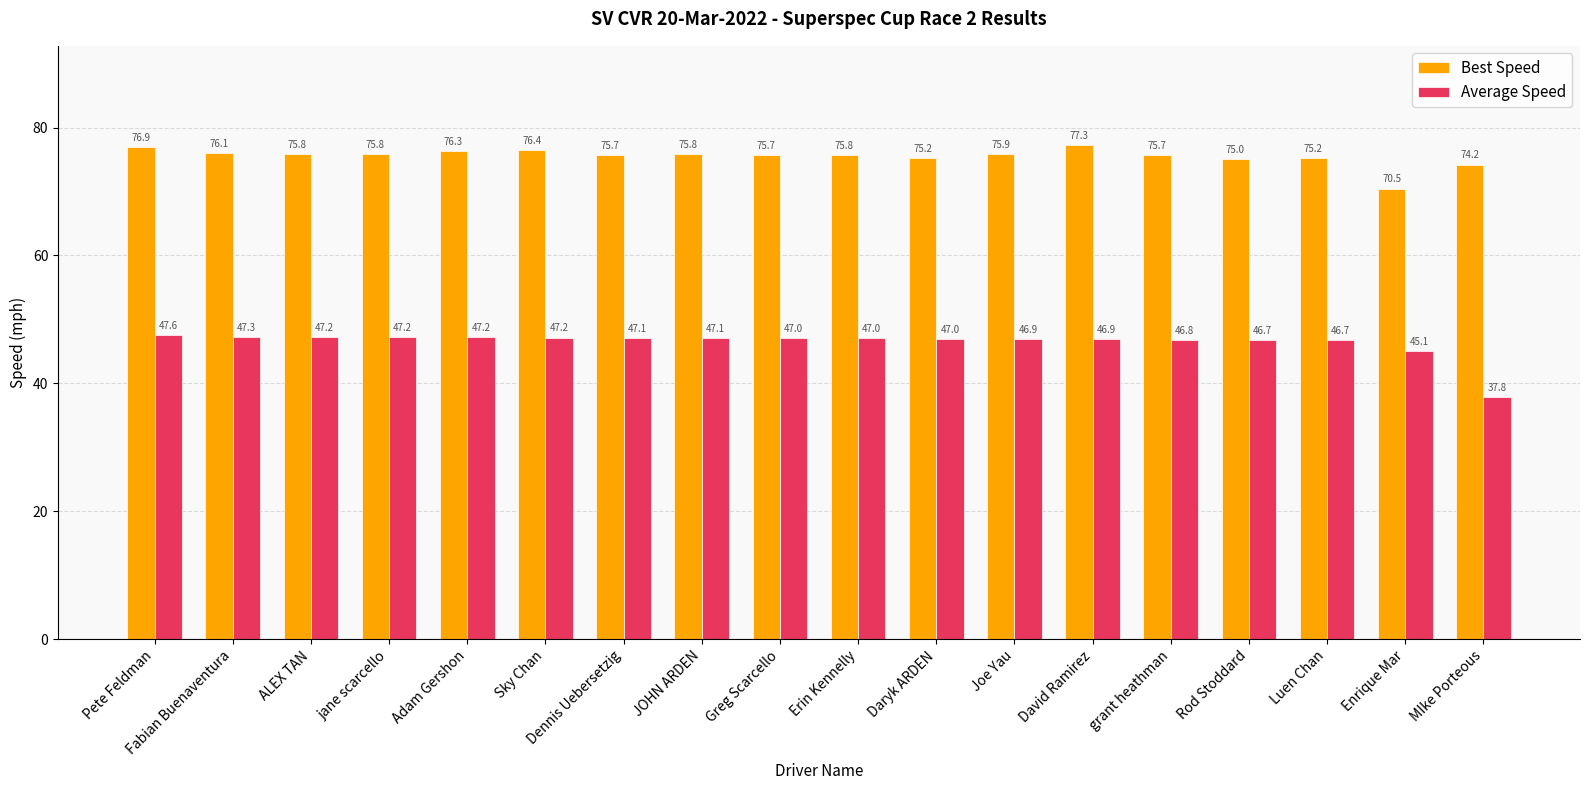

Which series changed the most between Sky Chan and Greg Scarcello?

Best Speed